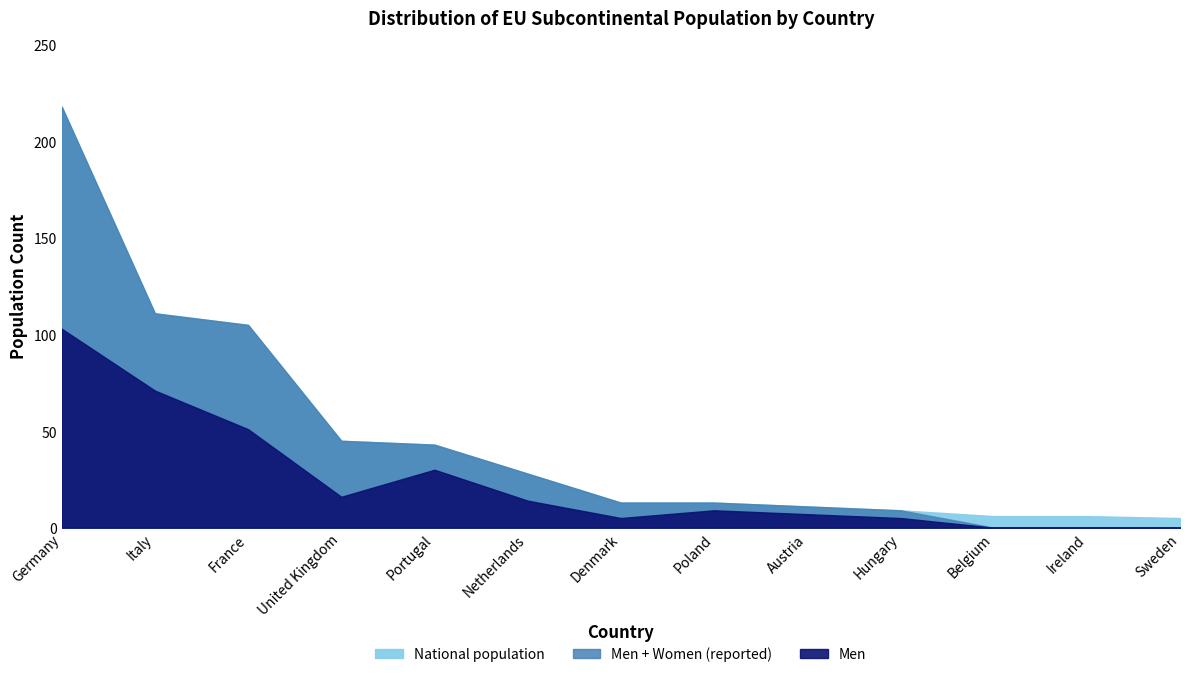

How many data points in Women are less than 8?

6